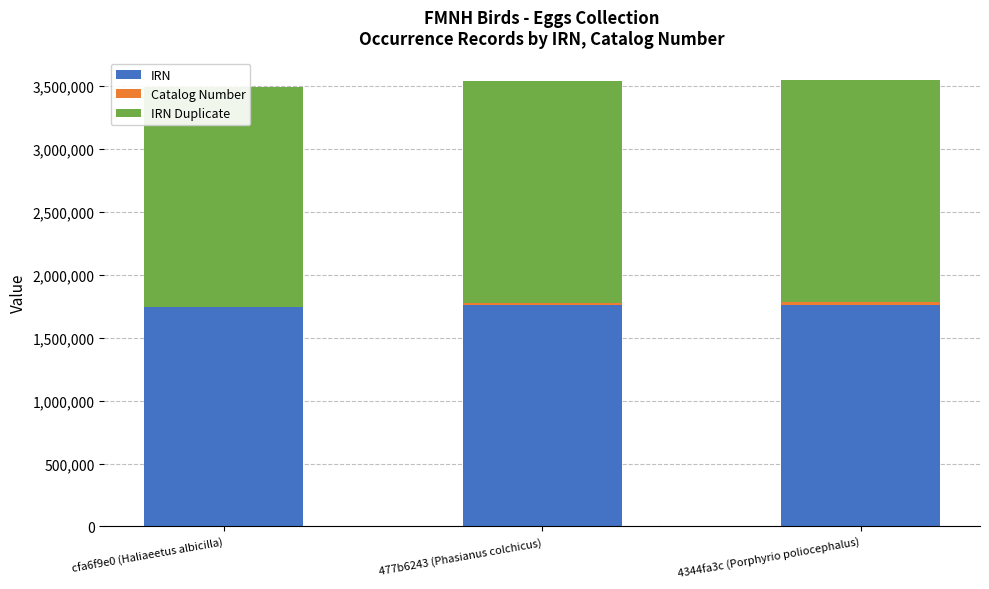

What is the value of the IRN Duplicate bar at the 1st from the left?

1744448